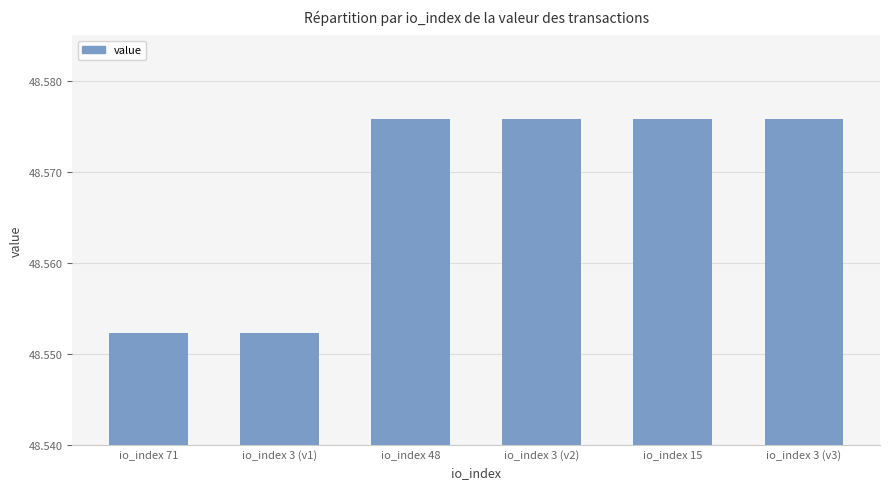

How many values are between 48 and 49?

6